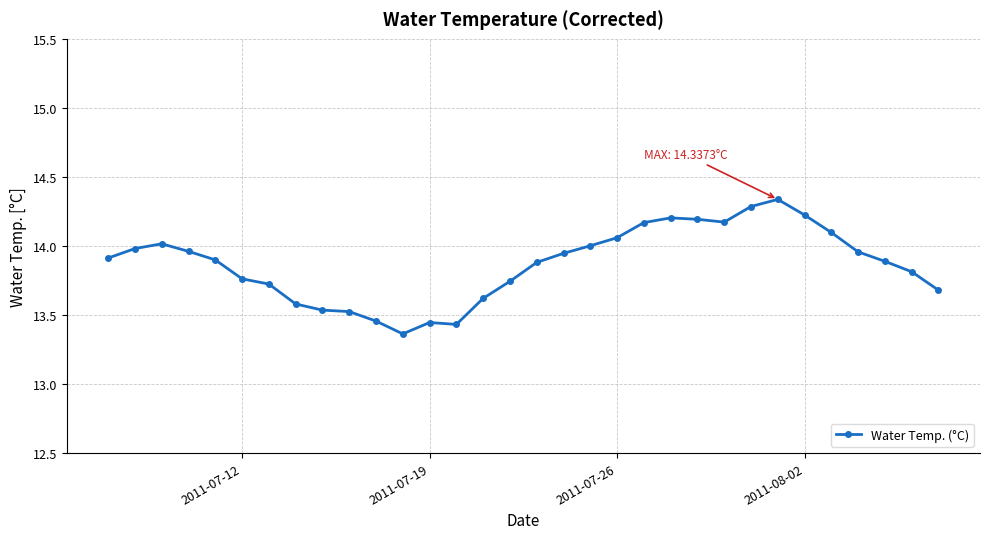

True or false: the data has more than 0 interior local peaks.

True